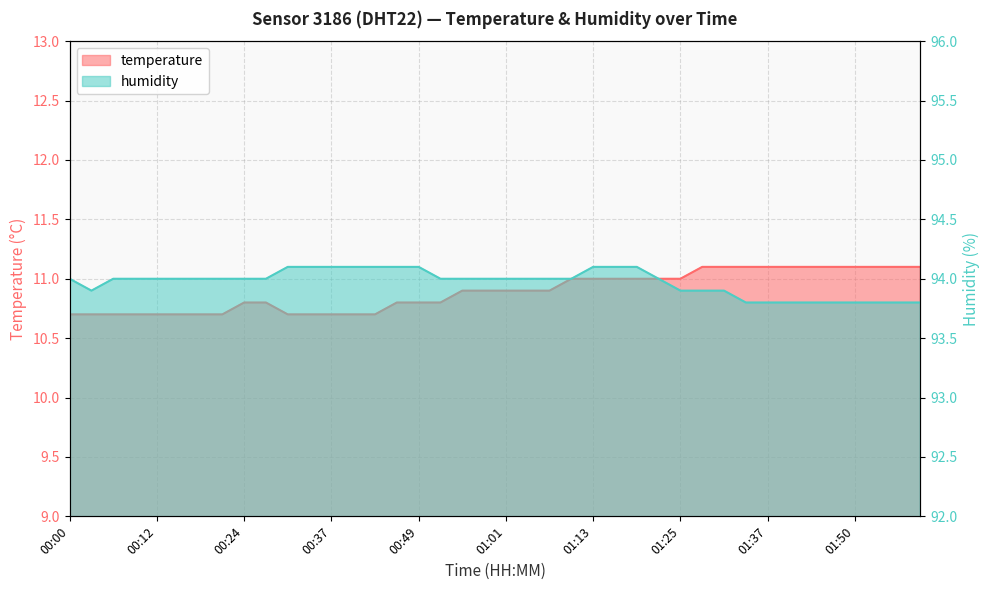

What are all the series names shown in the legend?

temperature, humidity